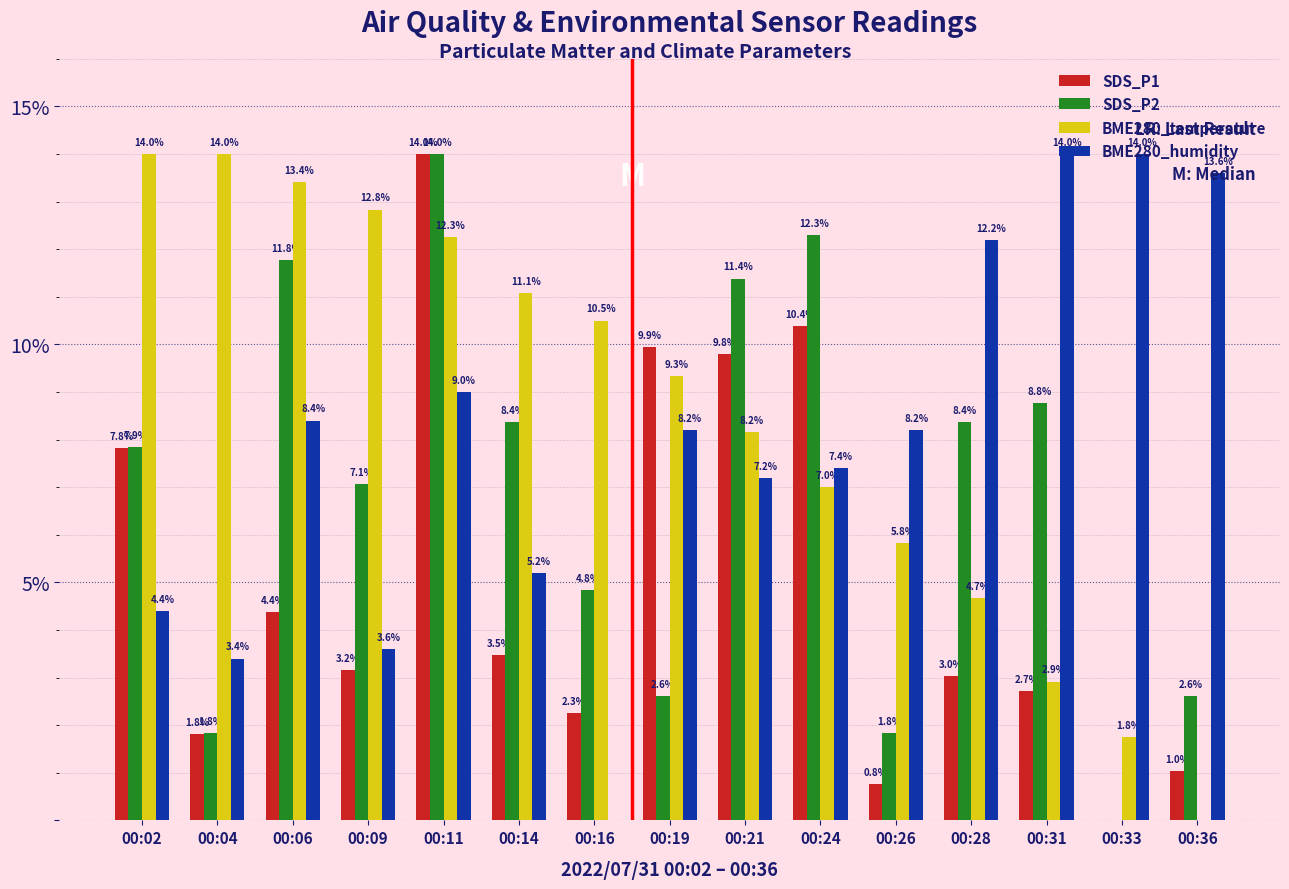

What is the maximum value shown in the chart?

14.0